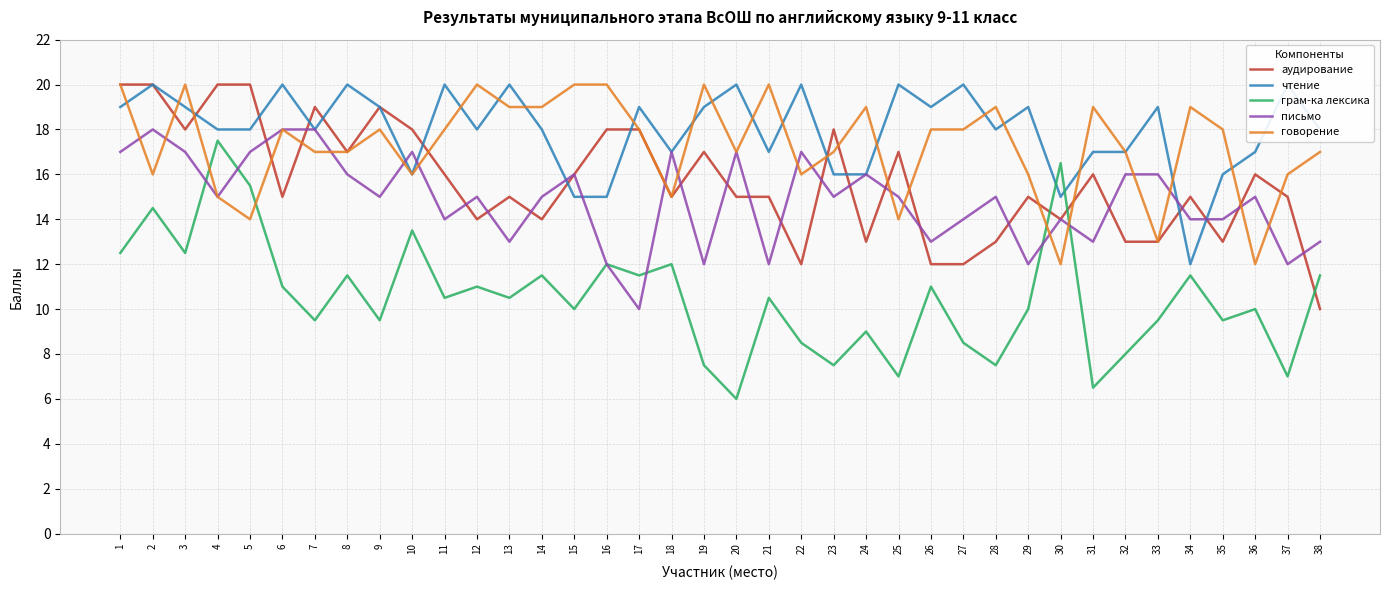

Which series has the widest spread of values?

грам-ка лексика